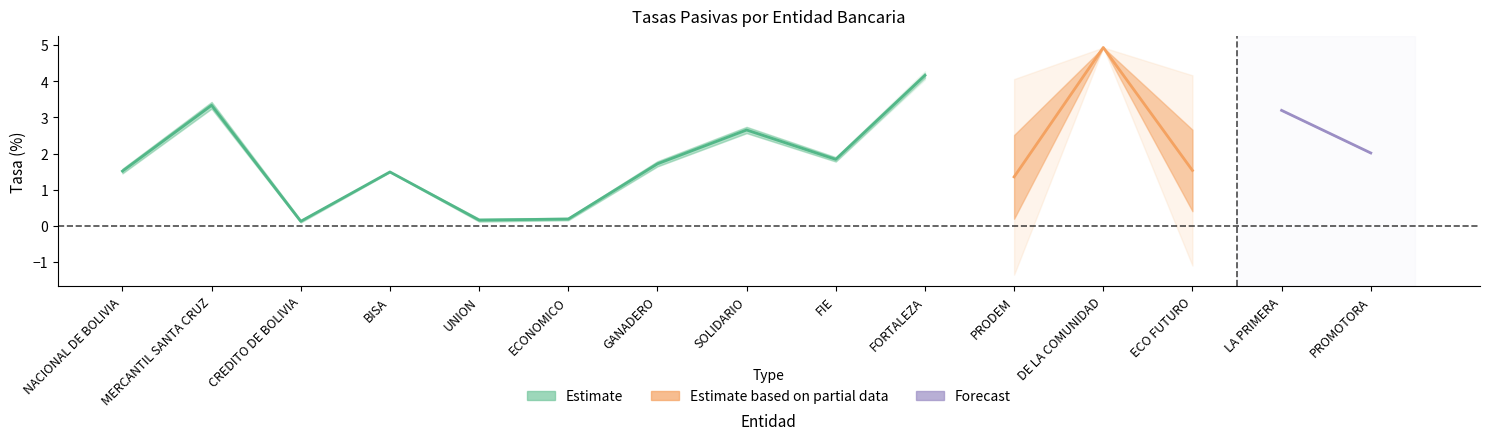

True or false: UFV Promedio has more than 1 interior local peaks.

False